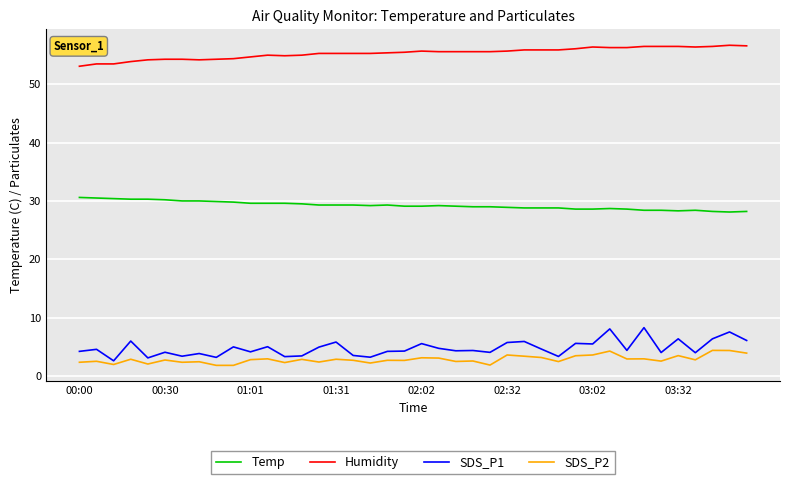

Which series has the largest total across all categories?

Humidity